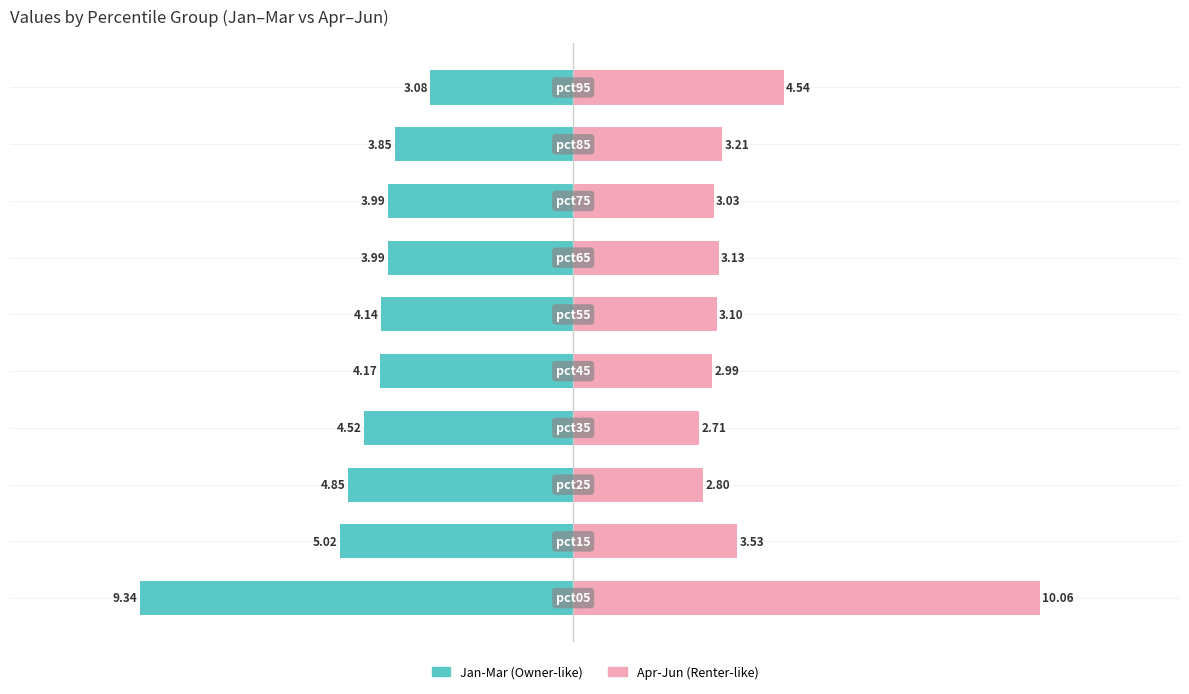

What is the greatest value displayed?

10.1